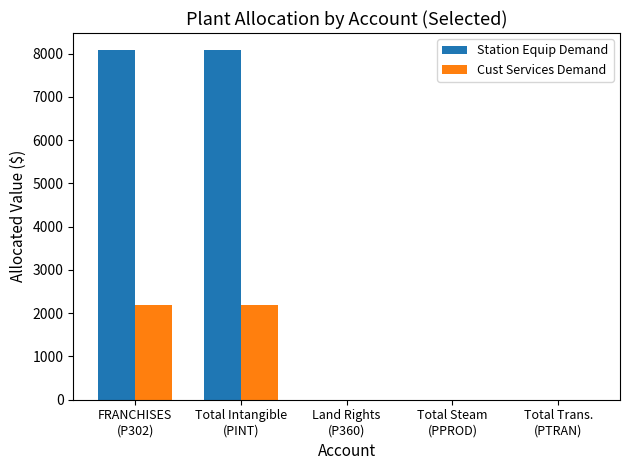

What is the maximum value shown in the chart?

8074.7